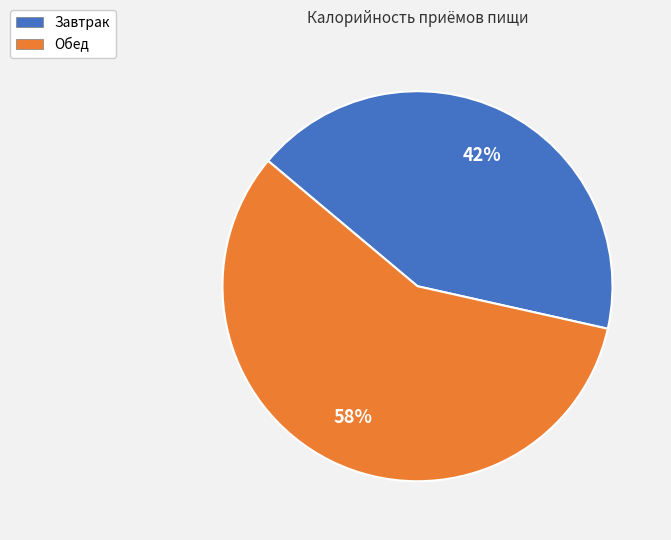

Is it true that Завтрак is 50% of the pie?

False